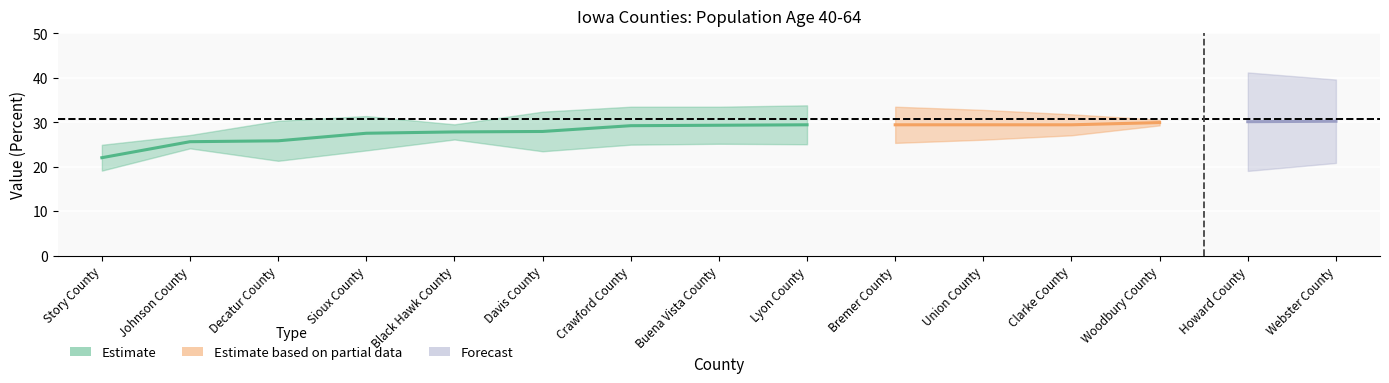

What is the value of the 5th point from the left?

27.8